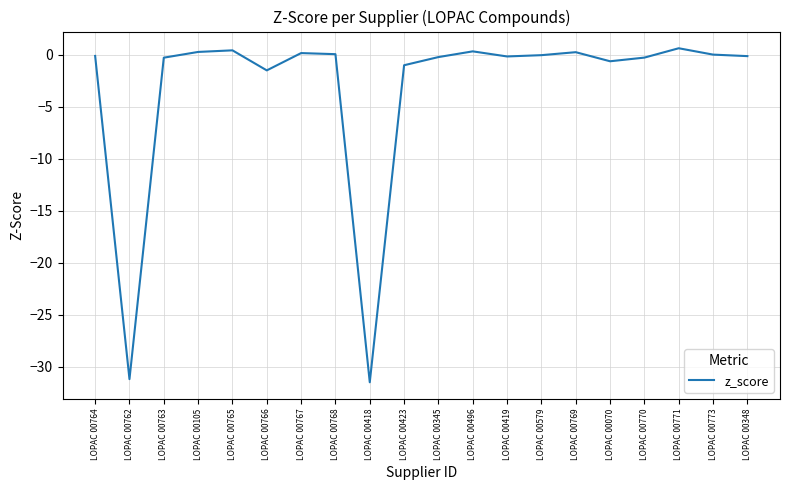

What is the minimum value shown in the chart?

-31.5